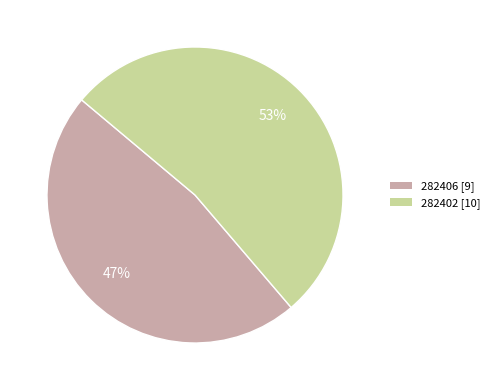

Approximately how many times larger is the value at 282406 [9] compared to 282402 [10]?

0.9